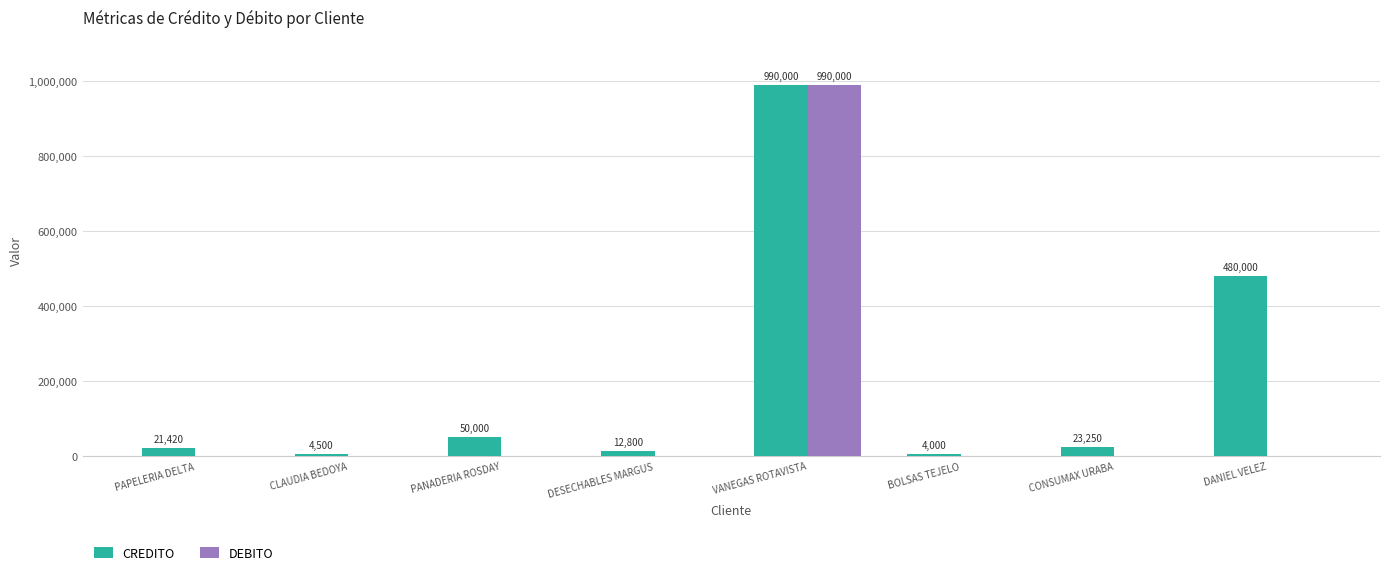

Reading left to right, extract all data points from this chart.

CREDITO: 21420	4500	50000	12800	990000	4000	23250	480000
DEBITO: 0	0	0	0	990000	0	0	0